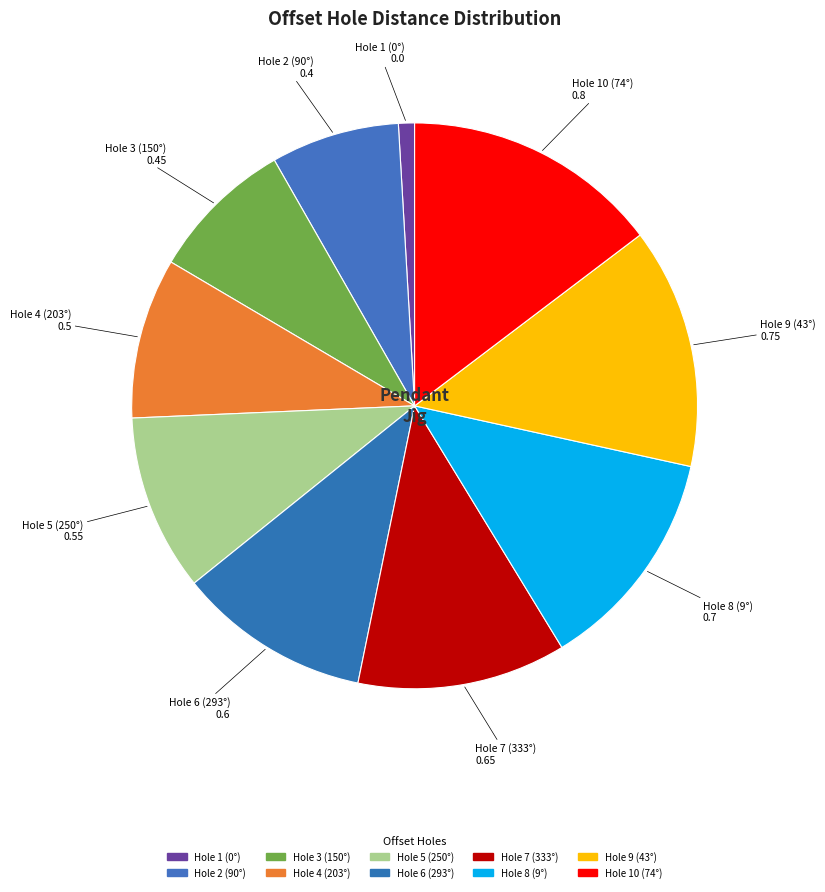

How many slices are in this pie chart?

10